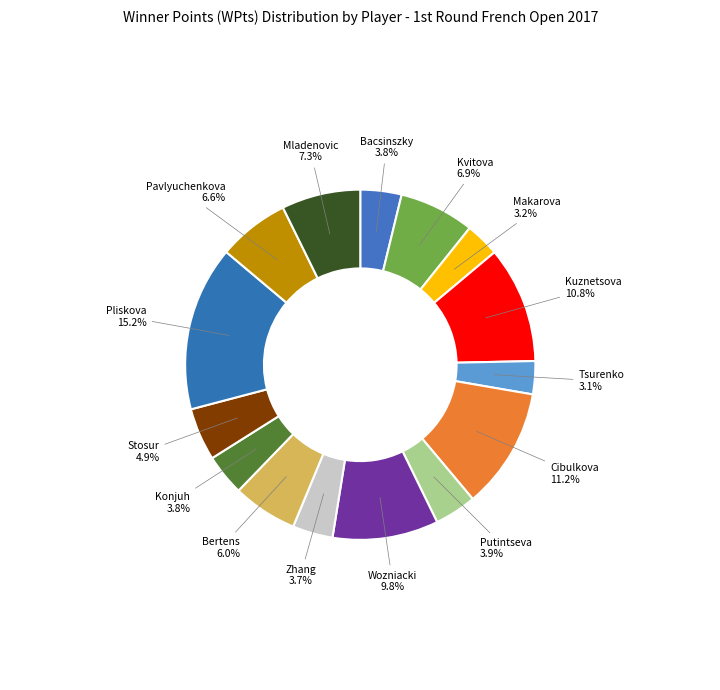

How many slices are in this pie chart?

15